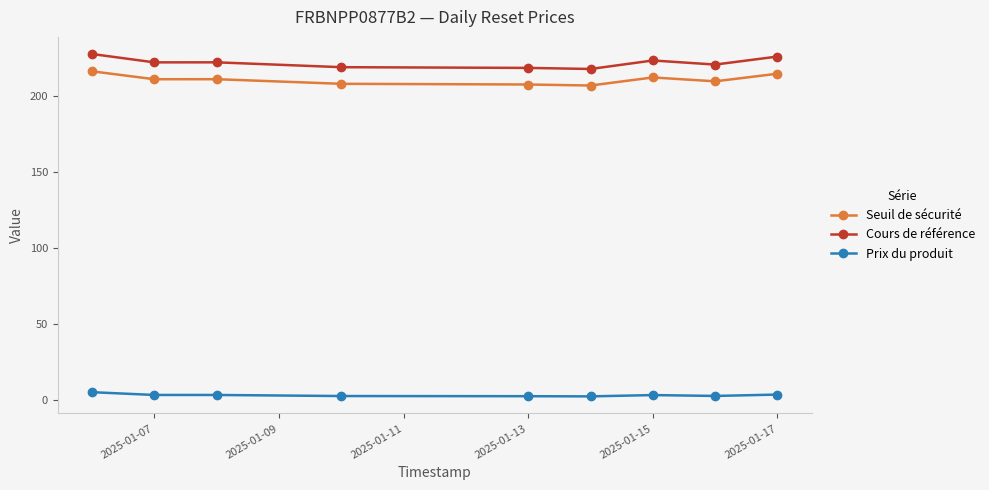

What are all the series names shown in the legend?

Seuil de sécurité, Cours de référence, Prix du produit